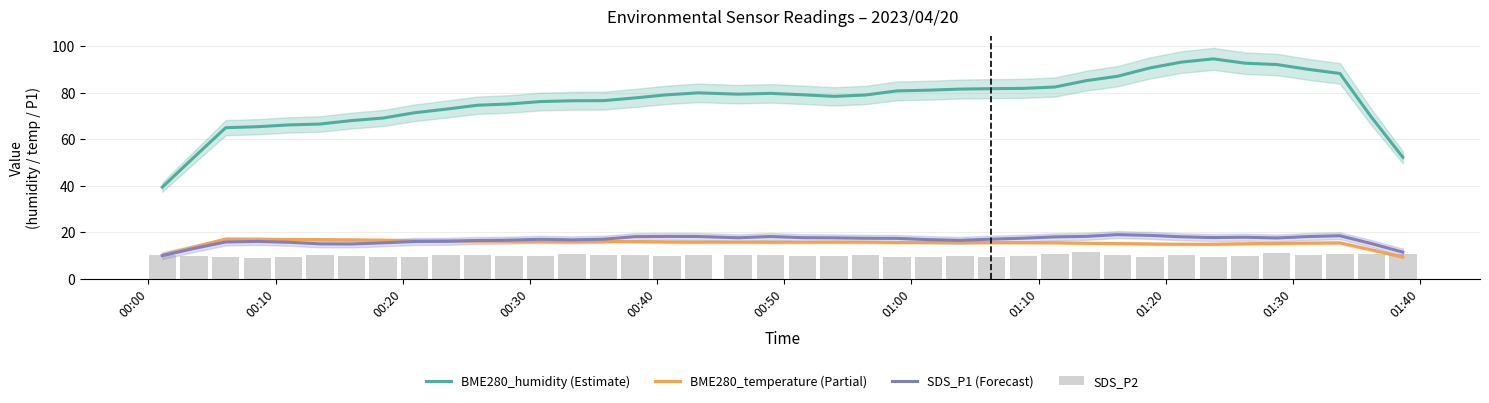

What is the difference between the SDS_P1 (Forecast) values at 01:10 and 01:30?

0.6